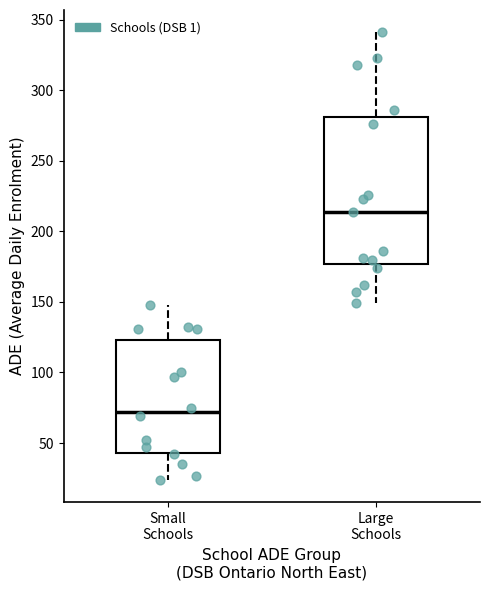

Reading left to right, transcribe this box plot: for each box, give where its median line is, the range the box spans, and where its two whiskers end, as read against the y-axis. The values are not printed on the chart, so give them approximately, as read against the axis.

Small Schools: median 70, box 45 to 125, whiskers 25 to 150
Large Schools: median 215, box 175 to 280, whiskers 150 to 340